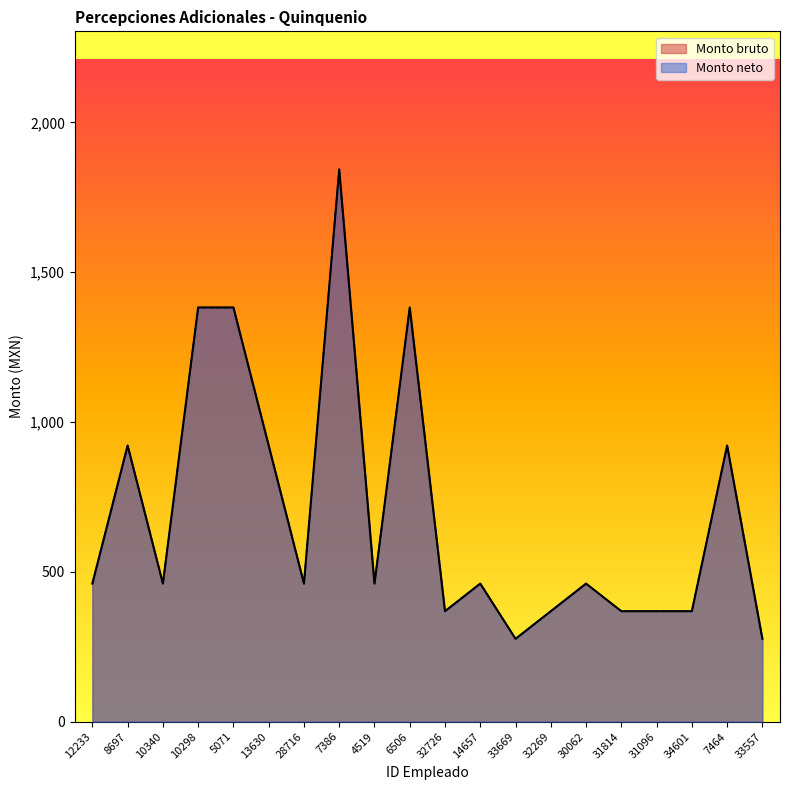

What is the difference between the maximum and minimum values in the Monto neto series?

1566.6